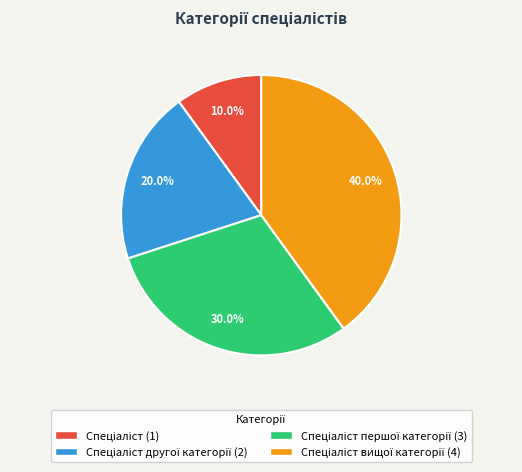

Does any single category account for the majority?

No